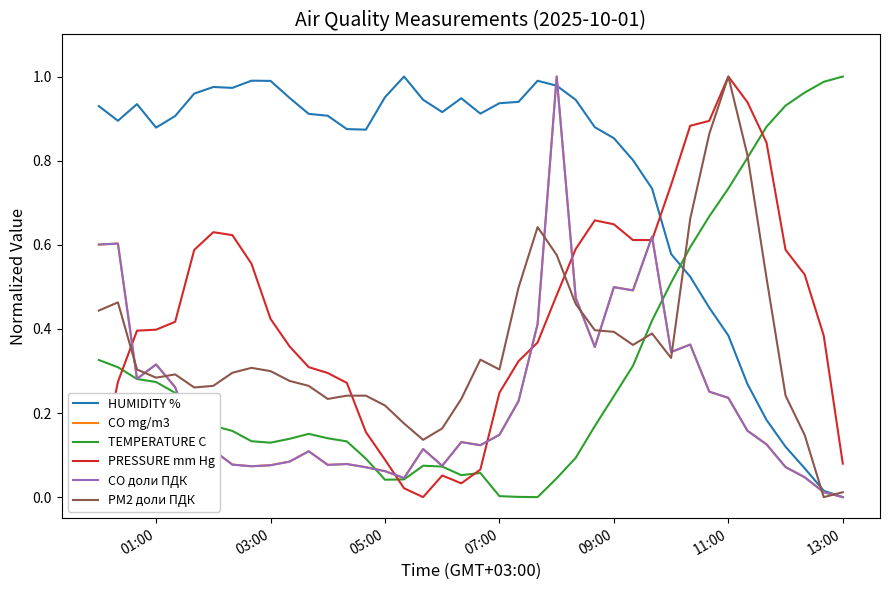

How many distinct data groups are displayed?

6